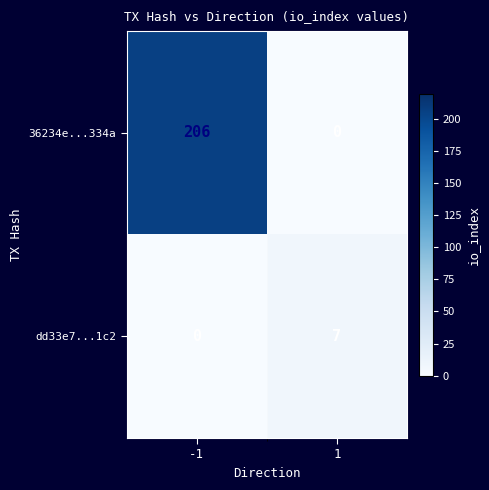

What is the difference between the highest and lowest values at 1?

7